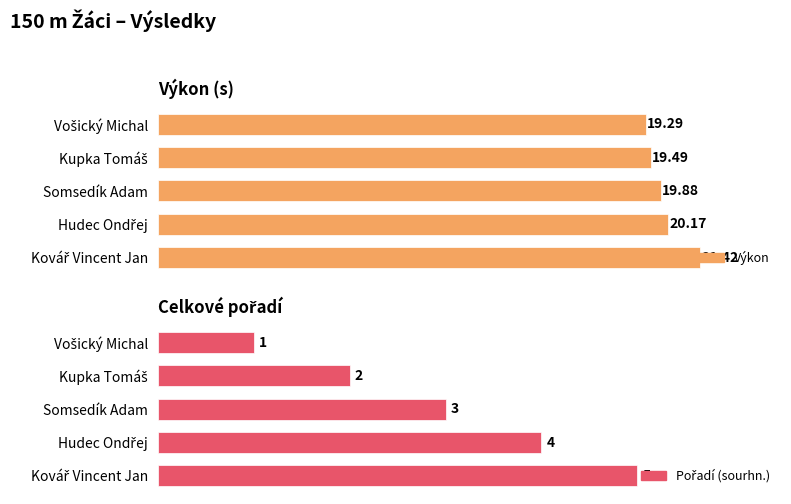

How many data points does each series have?

5